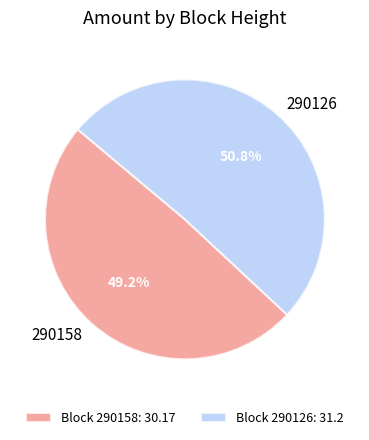

Does 290158 account for over 50% of the chart?

No